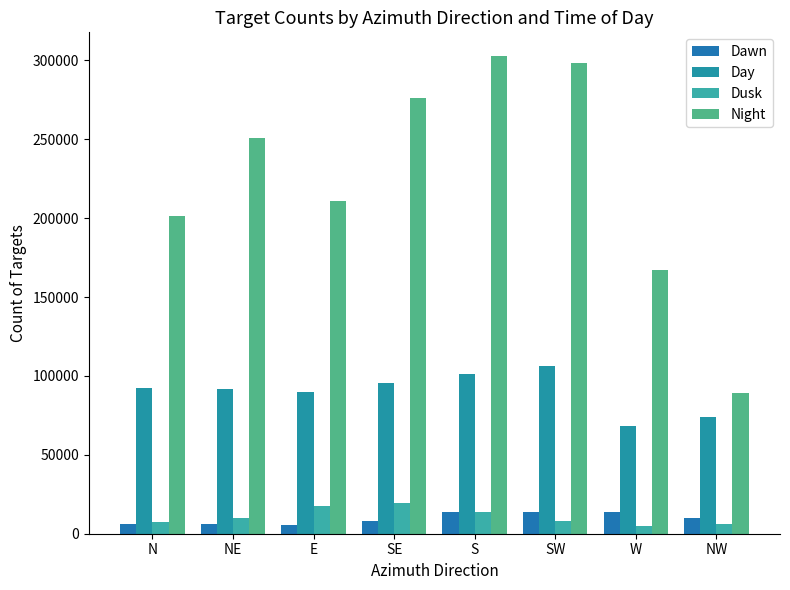

What are all the series names shown in the legend?

Dawn, Day, Dusk, Night